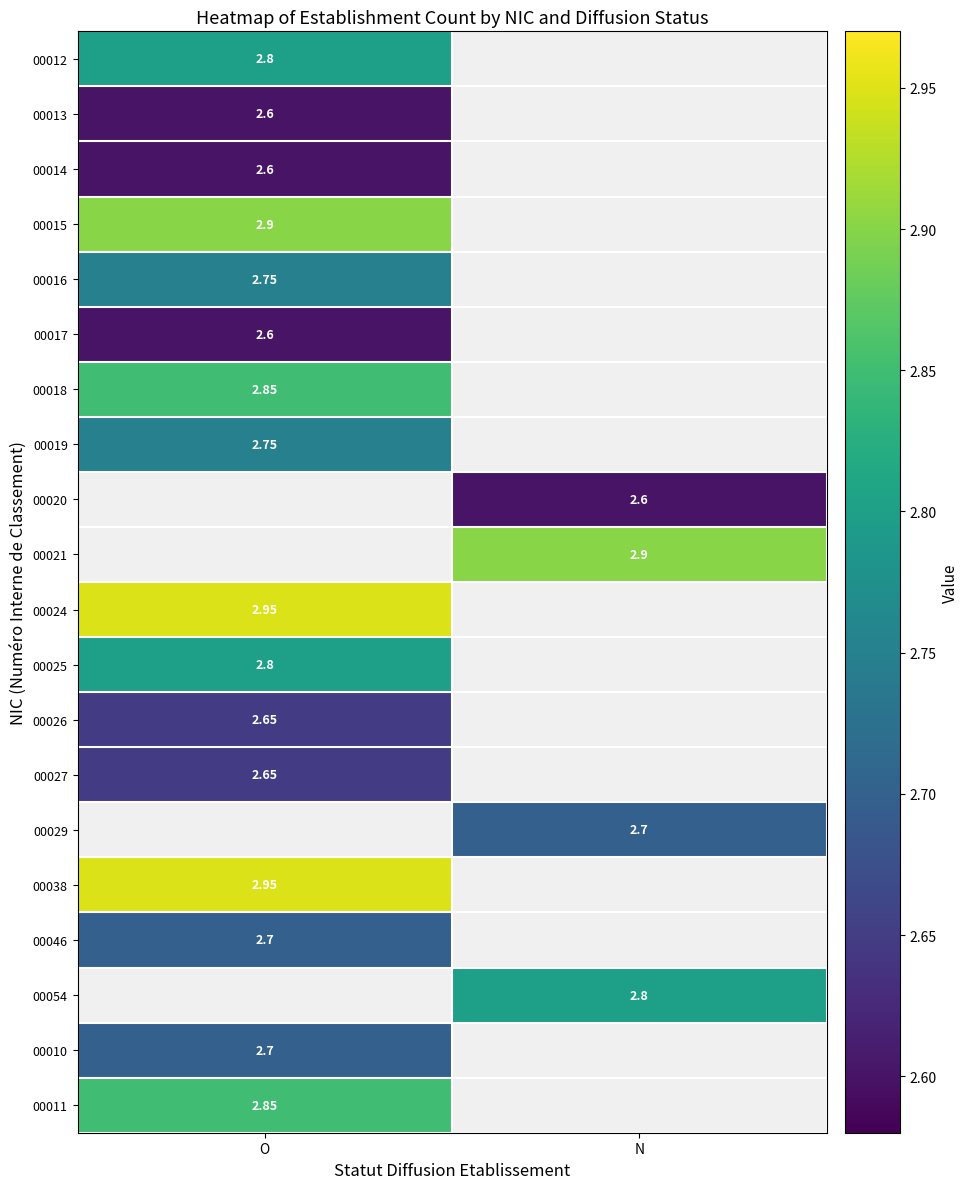

Is the value of 00024 at O greater than the value of 00021 at N?

Yes